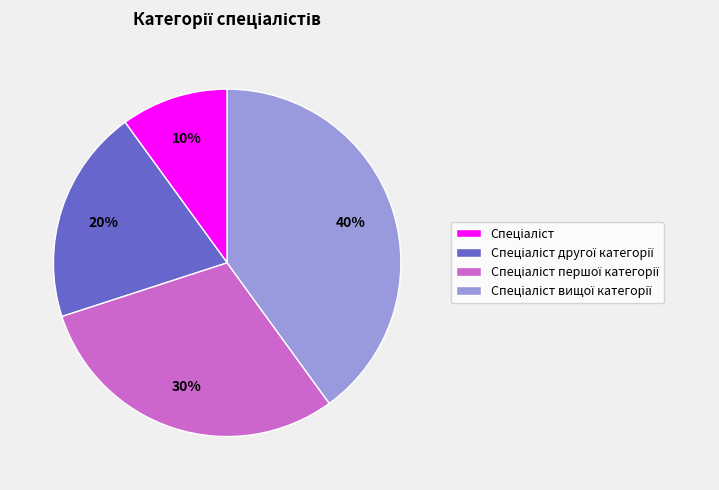

Is there a majority slice in this chart?

No